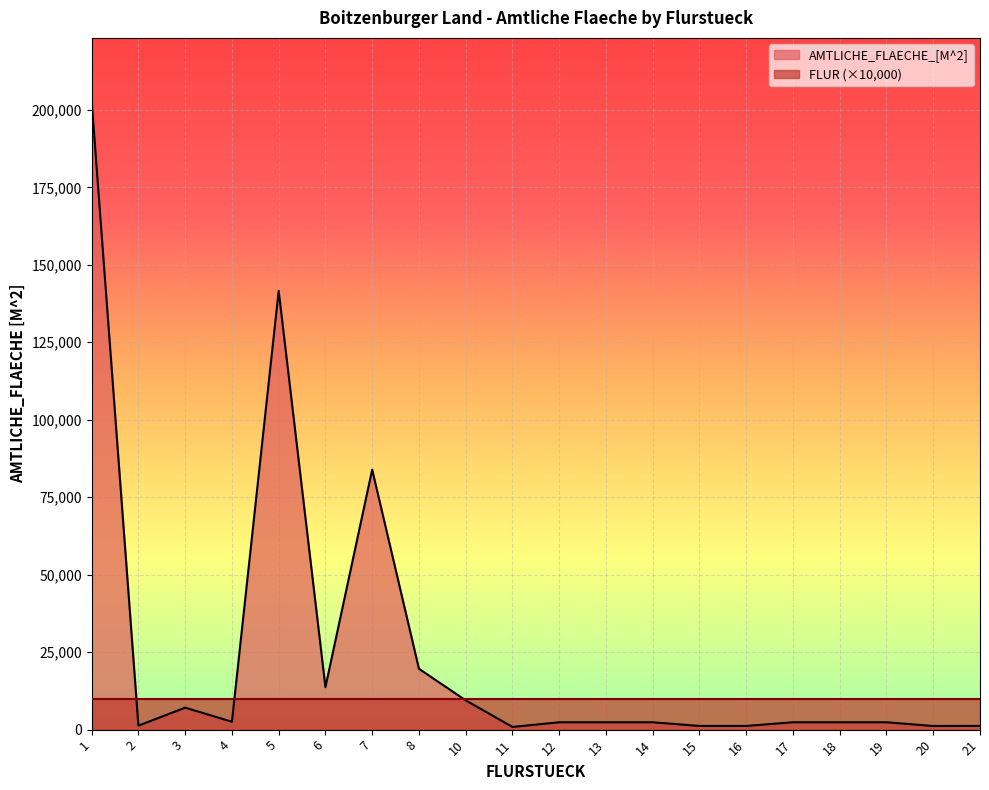

What is the minimum value shown in the chart?

870